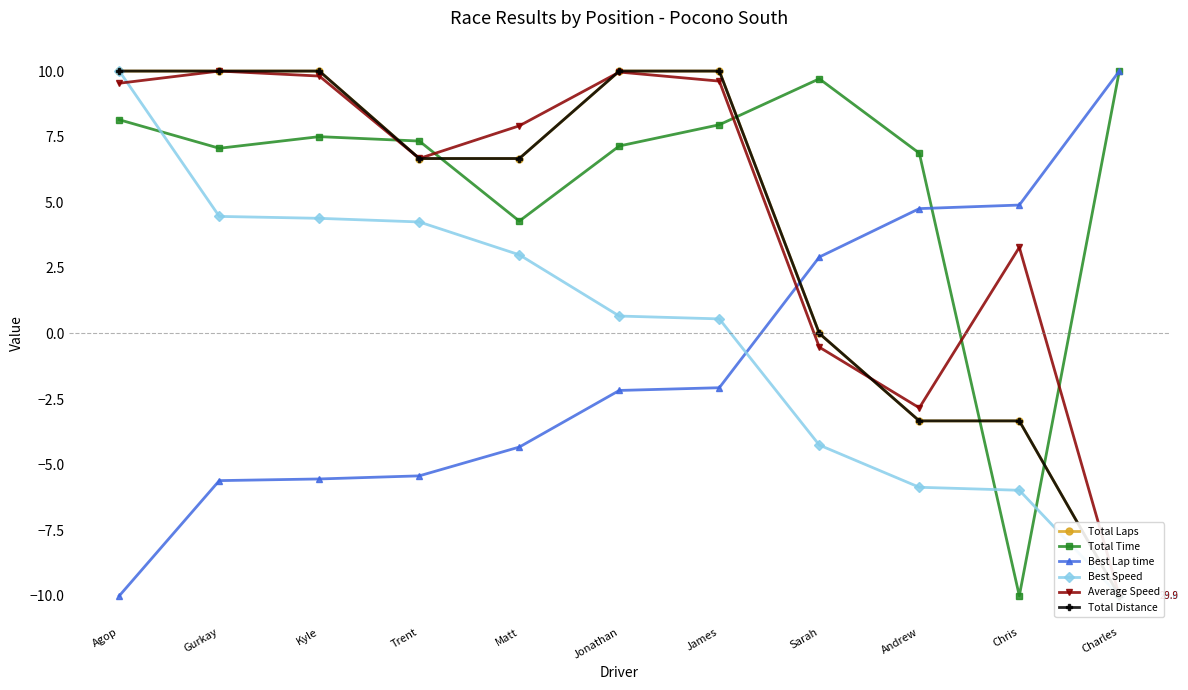

In Average Speed, how many points are higher than both neighbors (excluding endpoints)?

3